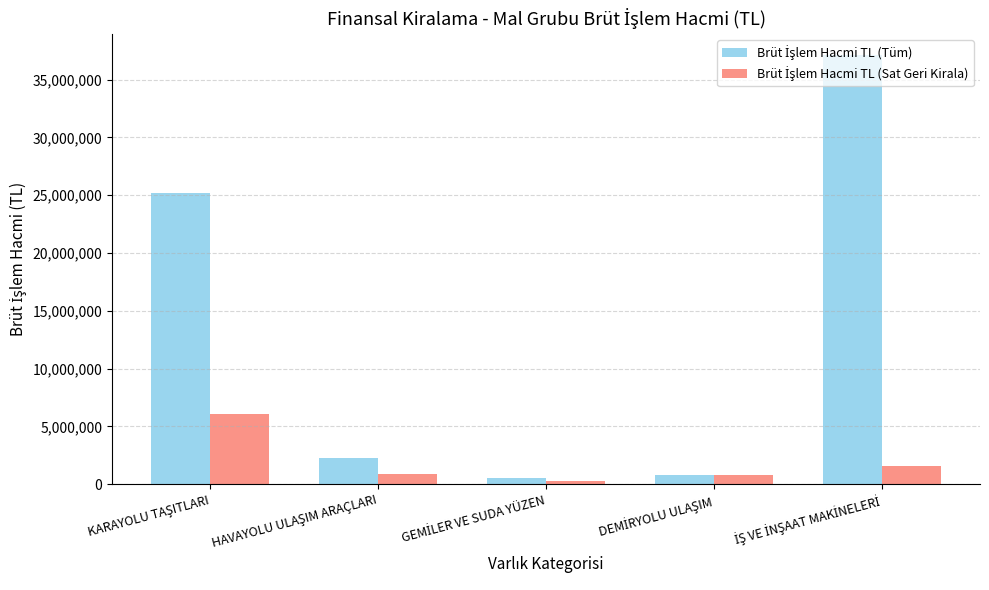

What is the difference between the second highest and minimum values in the Brüt İşlem Hacmi TL (Sat Geri Kirala) series?

1355397.6